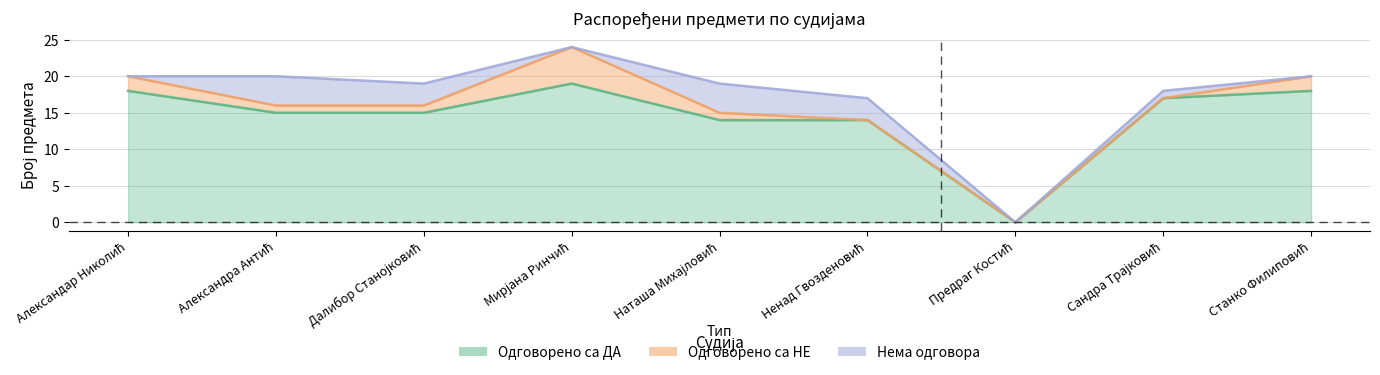

At which label is Бр. распоређених предмета closest to 12?

Ненад Гвозденовић